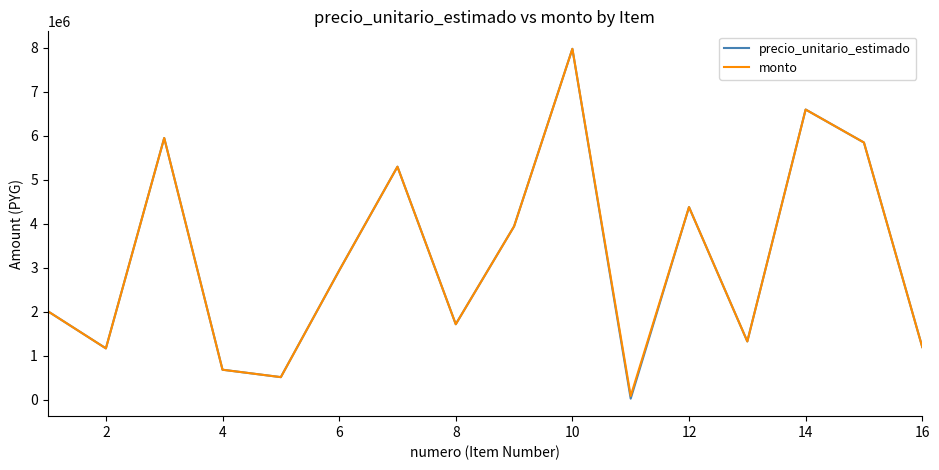

What is the maximum value shown in the chart?

7980400